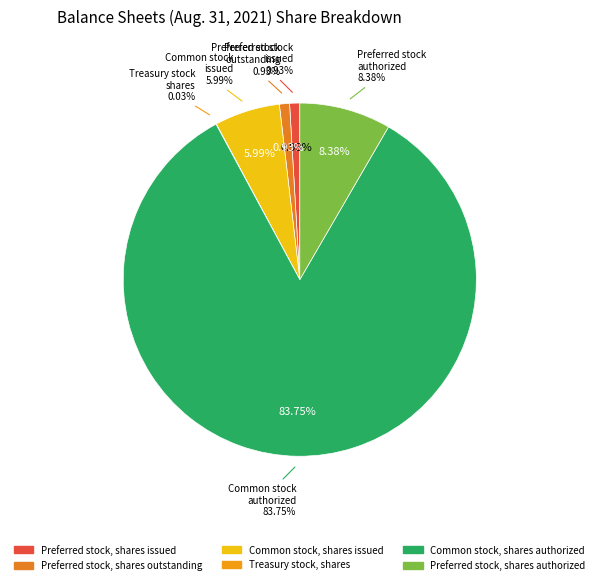

How many slices are in this pie chart?

6